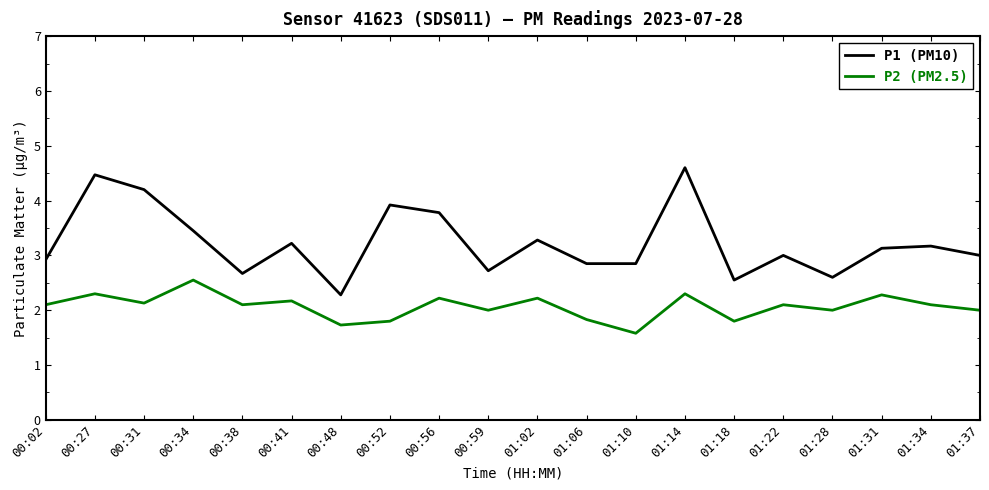

Does the chart have visible grid lines?

No